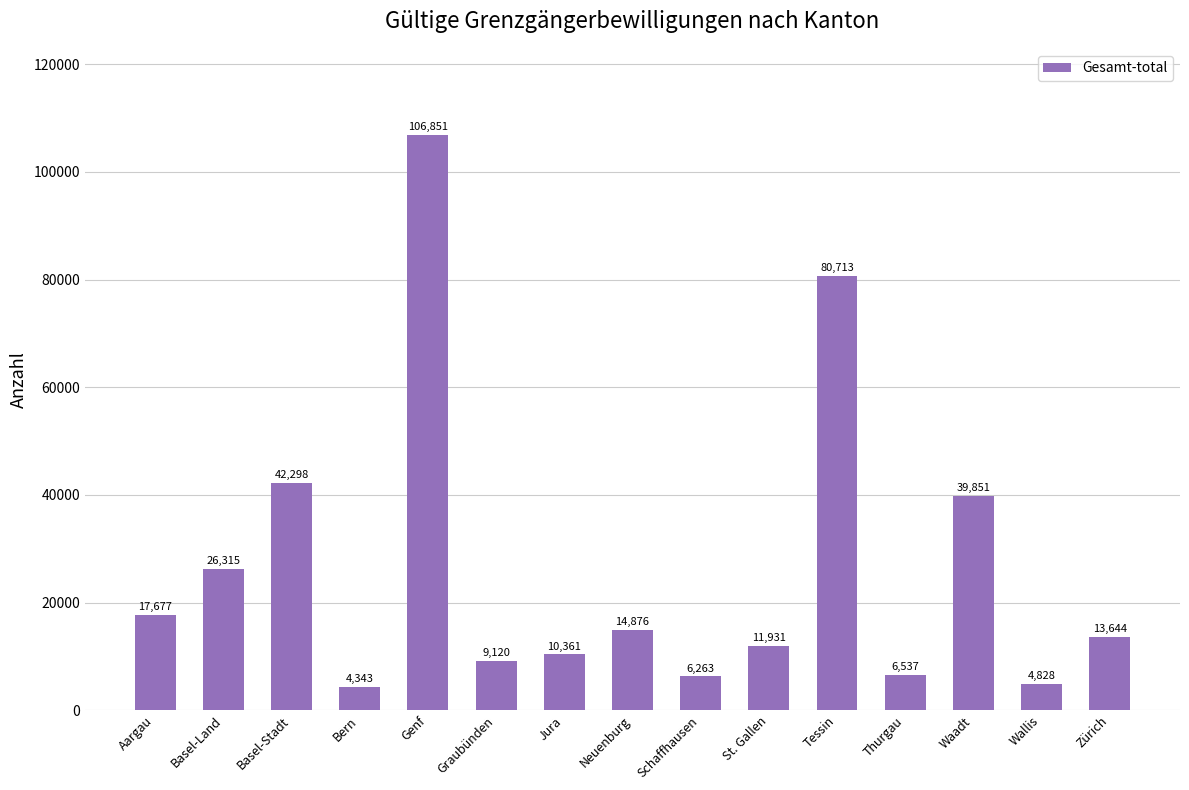

Count the number of data series in this chart.

1